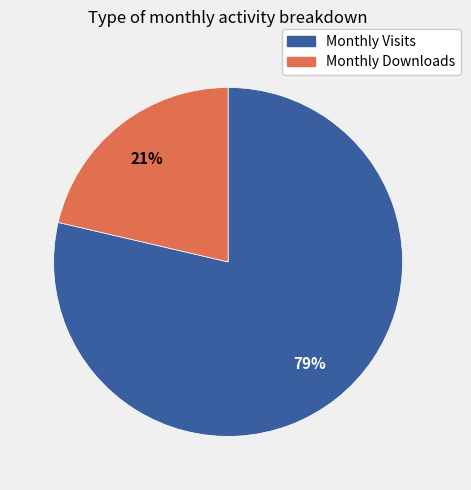

Does any single category account for the majority?

Yes